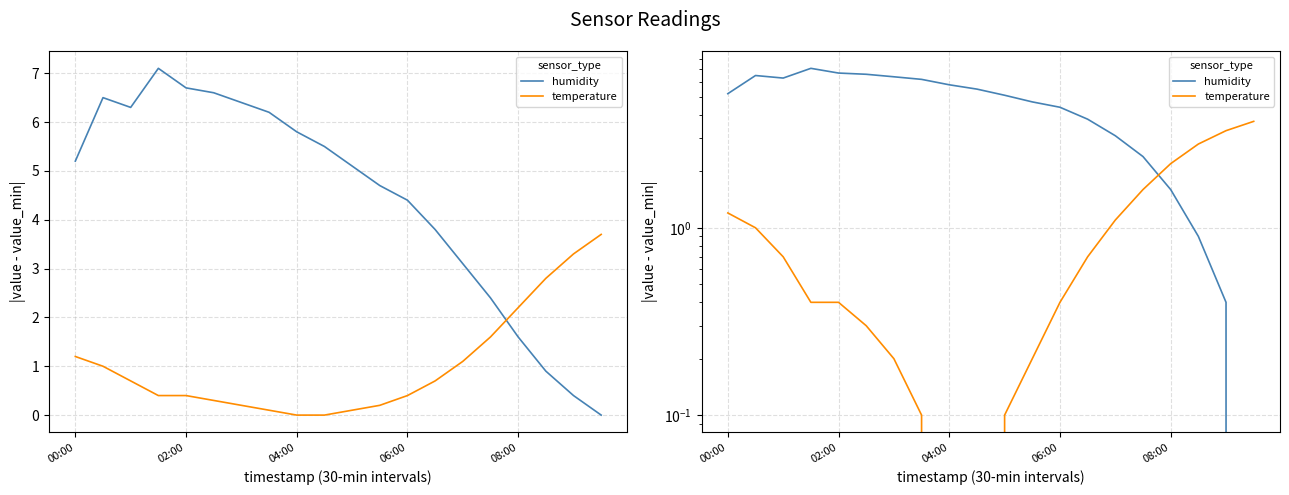

Is the value of humidity at 06:00 greater than the value of temperature at 17?

Yes